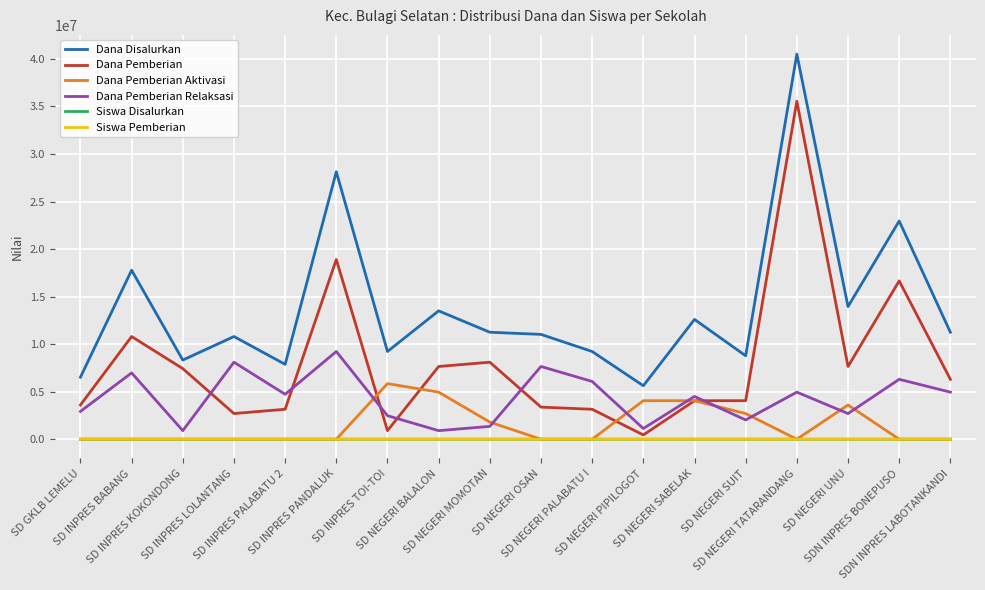

True or false: Siswa Disalurkan and Dana Disalurkan intersect in this chart.

False